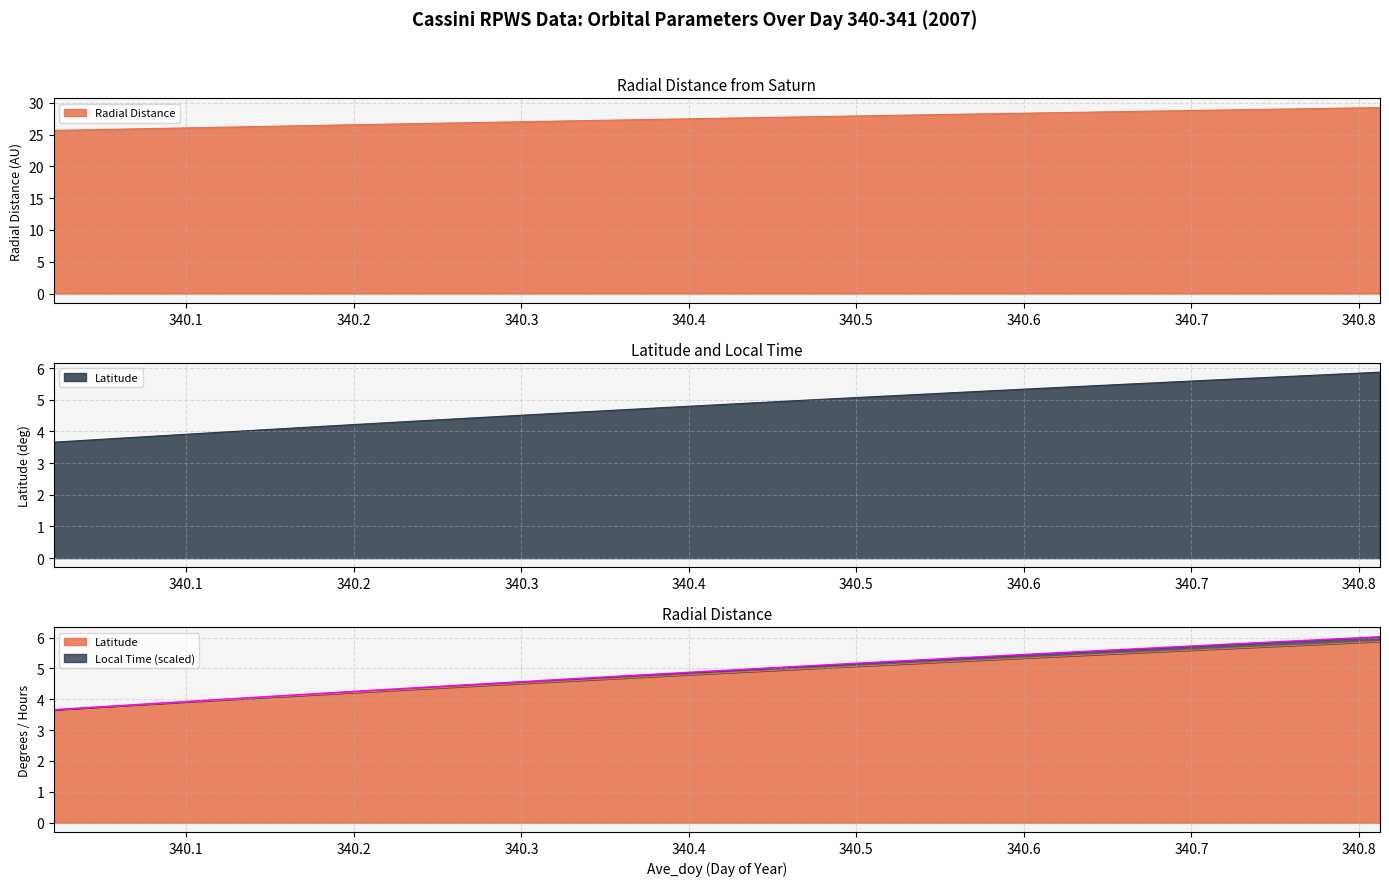

Rank the series at 340.4792 from highest to lowest value.

Radial_Distance, Local_Time, Latitude